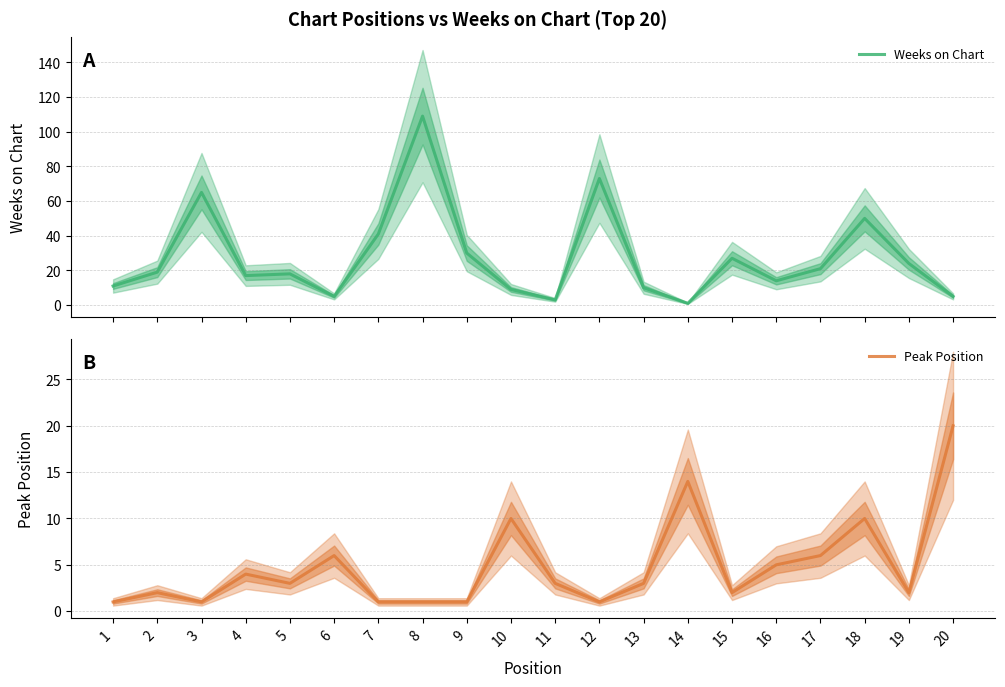

Rank the series by their average value, from highest to lowest.

Weeks on Chart, Peak Position